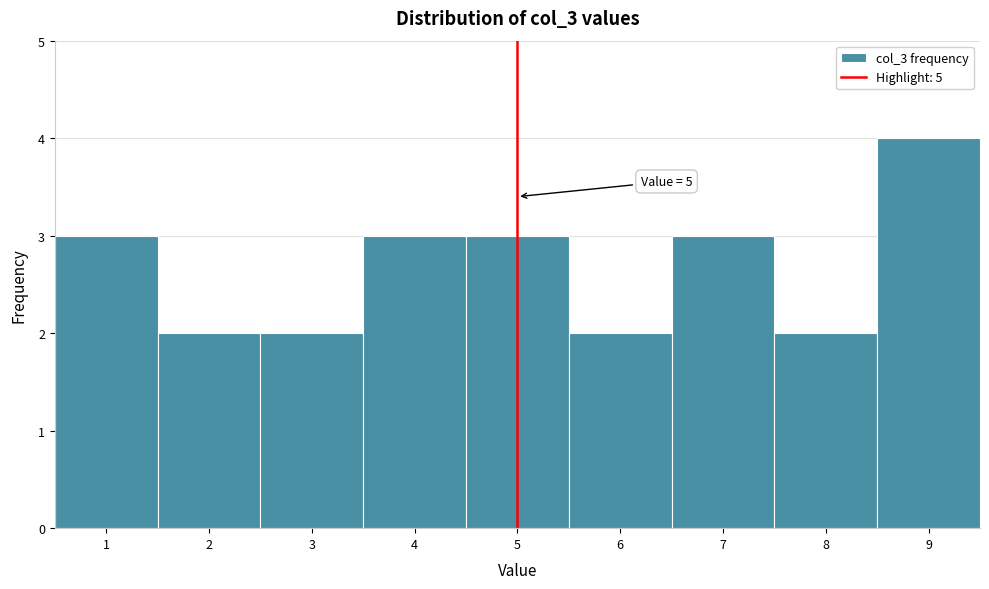

Which range on the x-axis has the tallest bar?

8.5 to 9.5